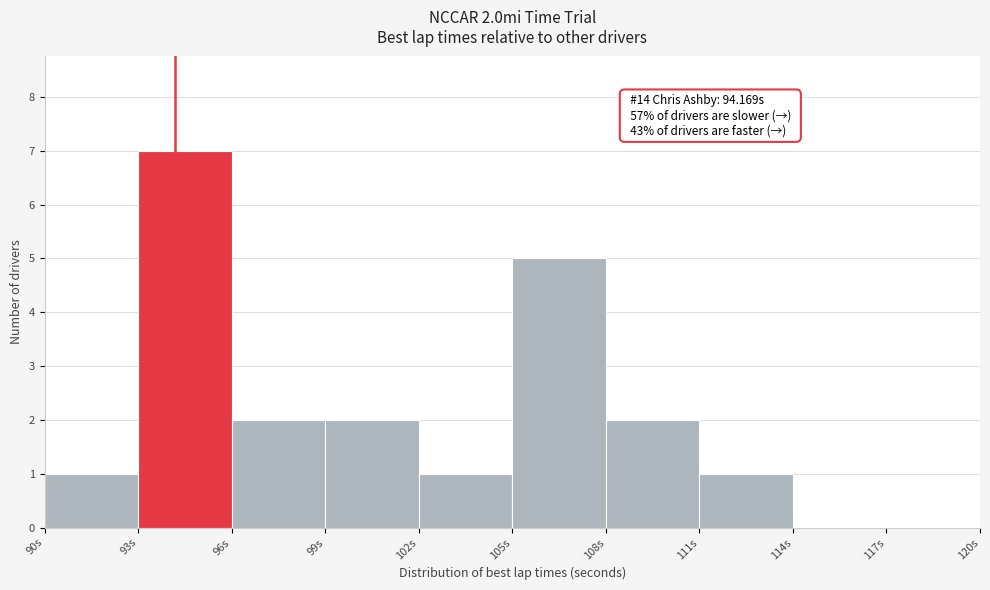

Which range on the x-axis has the tallest bar?

93 to 96